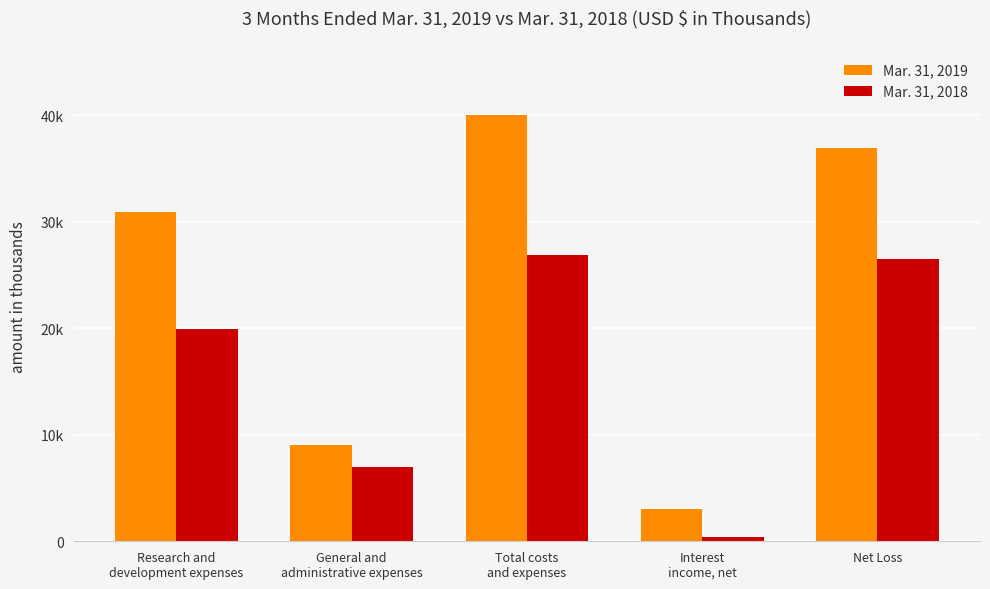

What is the sum of the Mar. 31, 2018 values at Net Loss and Total costs
and expenses?

53392